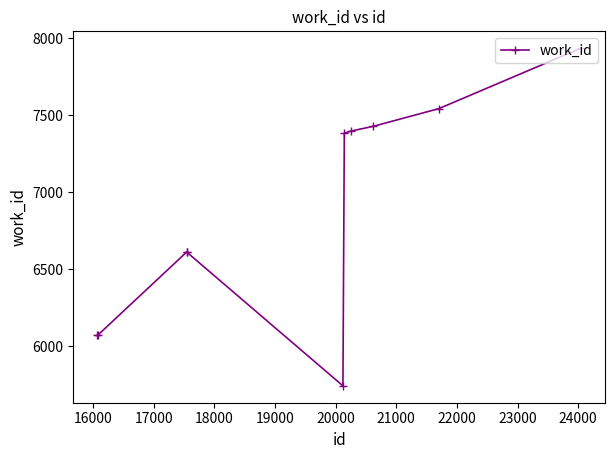

True or false: the data has more than 2 interior local peaks.

False